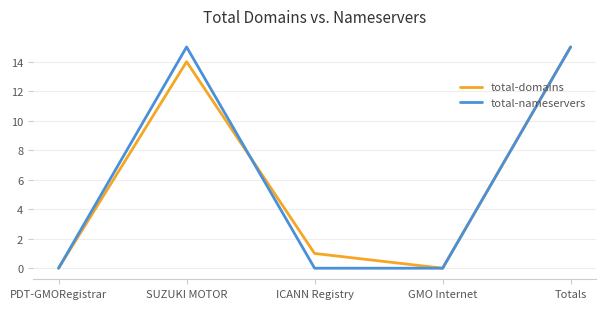

True or false: total-nameservers has more than 2 points higher than both neighbors.

False